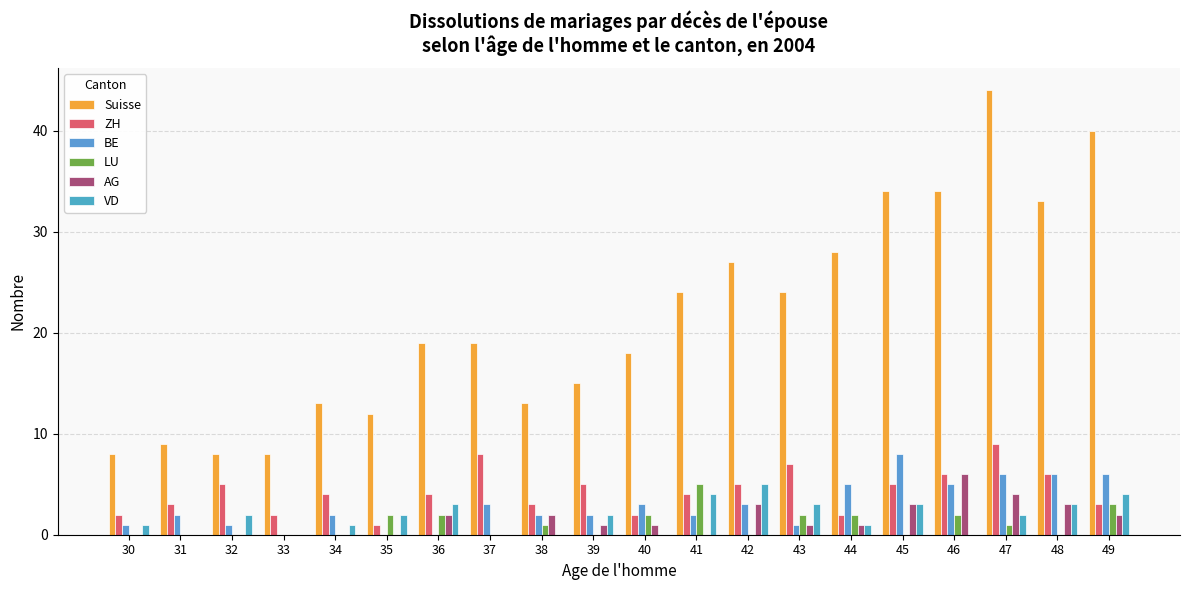

At how many categories does at least one series exceed 20?

9